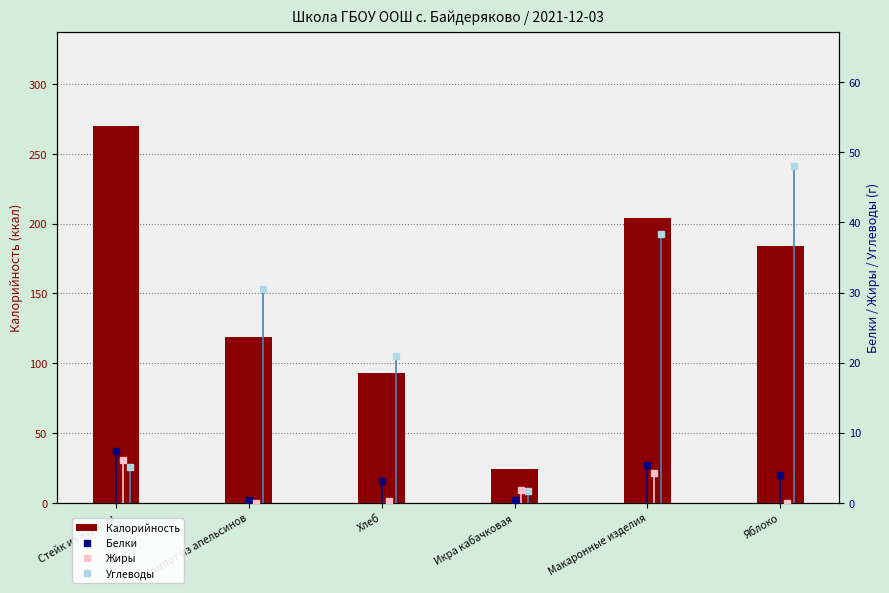

Which category has the highest value across all series?

Стейк из курицы